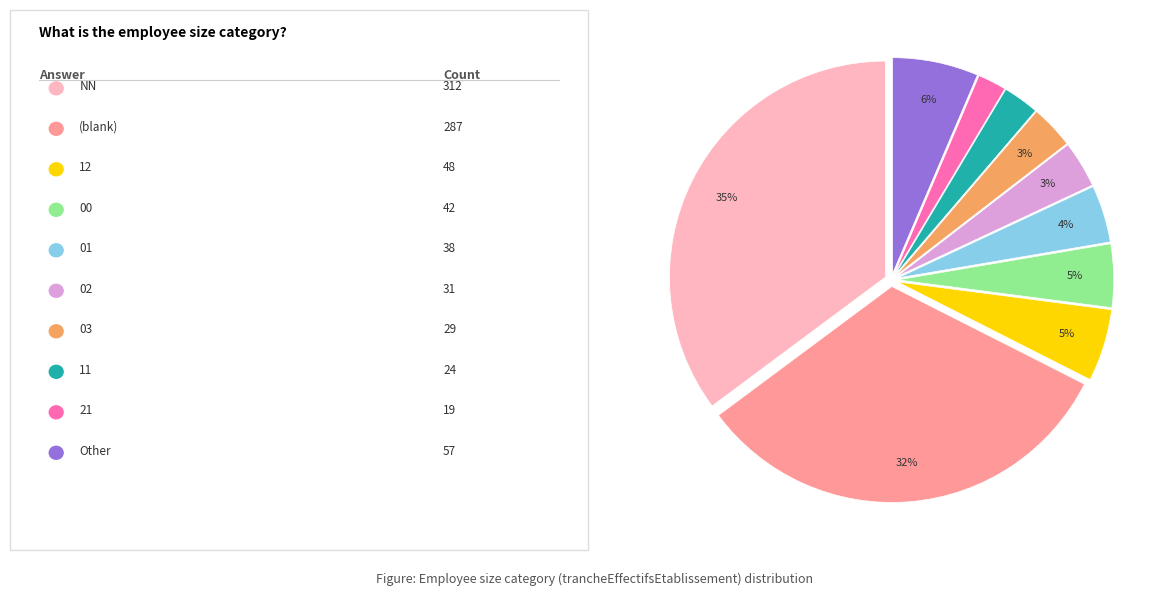

Is there a majority slice in this chart?

No